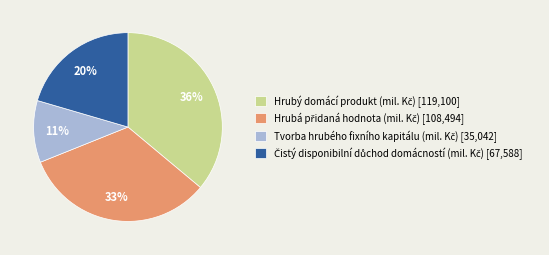

To the nearest percent, what is the difference between the largest and smallest slice percentages?

25%